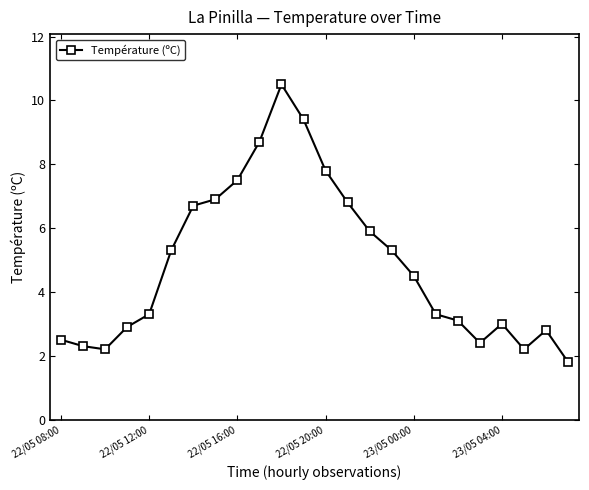

How many points are lower than both their immediate neighbors (excluding endpoints)?

3